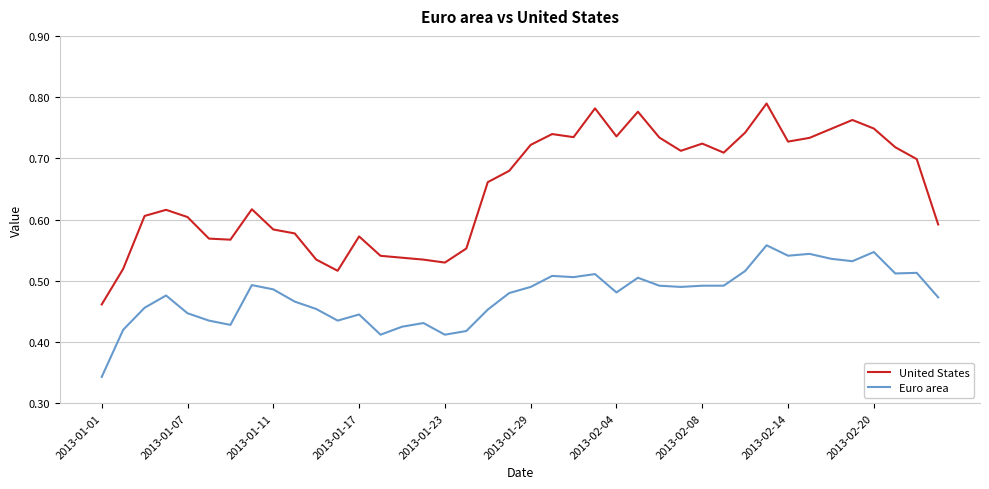

Rank the series by their average value, from highest to lowest.

United States, Euro area